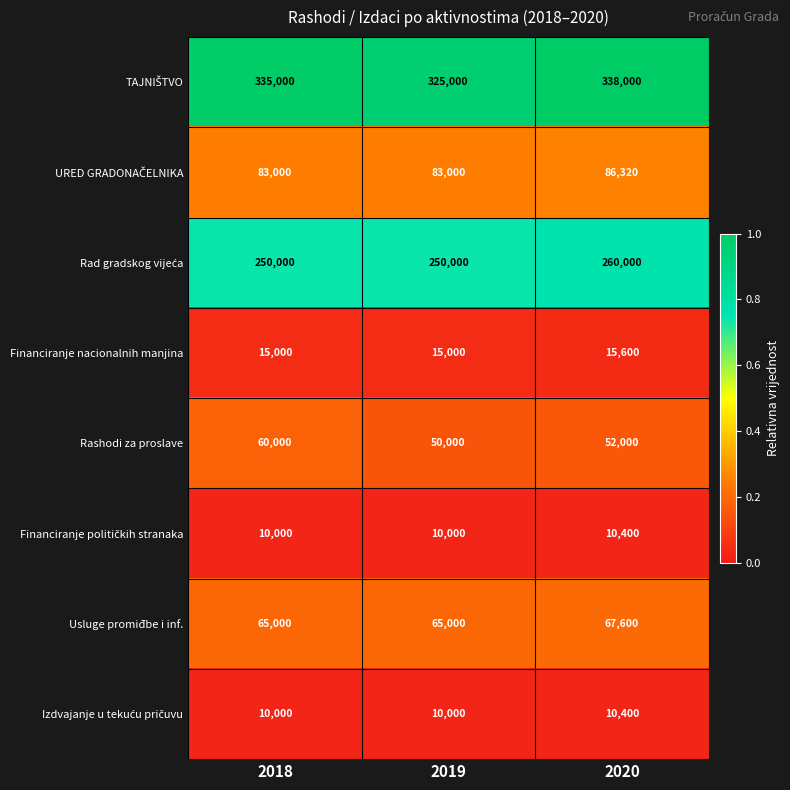

What is the total value across all series at 2018?

828000